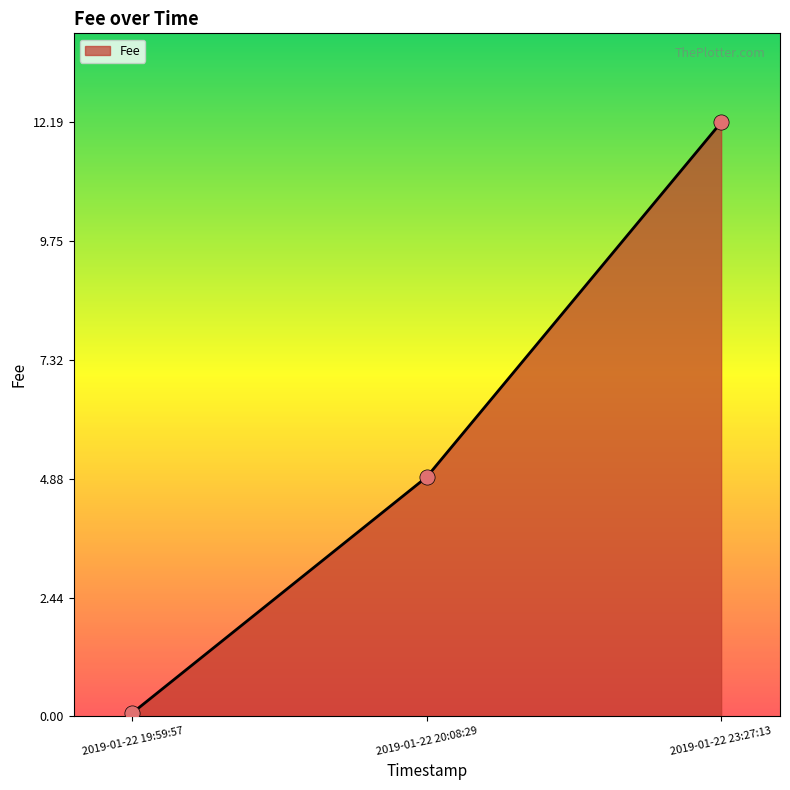

What is the change in value from 2019-01-22 19:59:57 to 2019-01-22 23:27:13?

+12.1